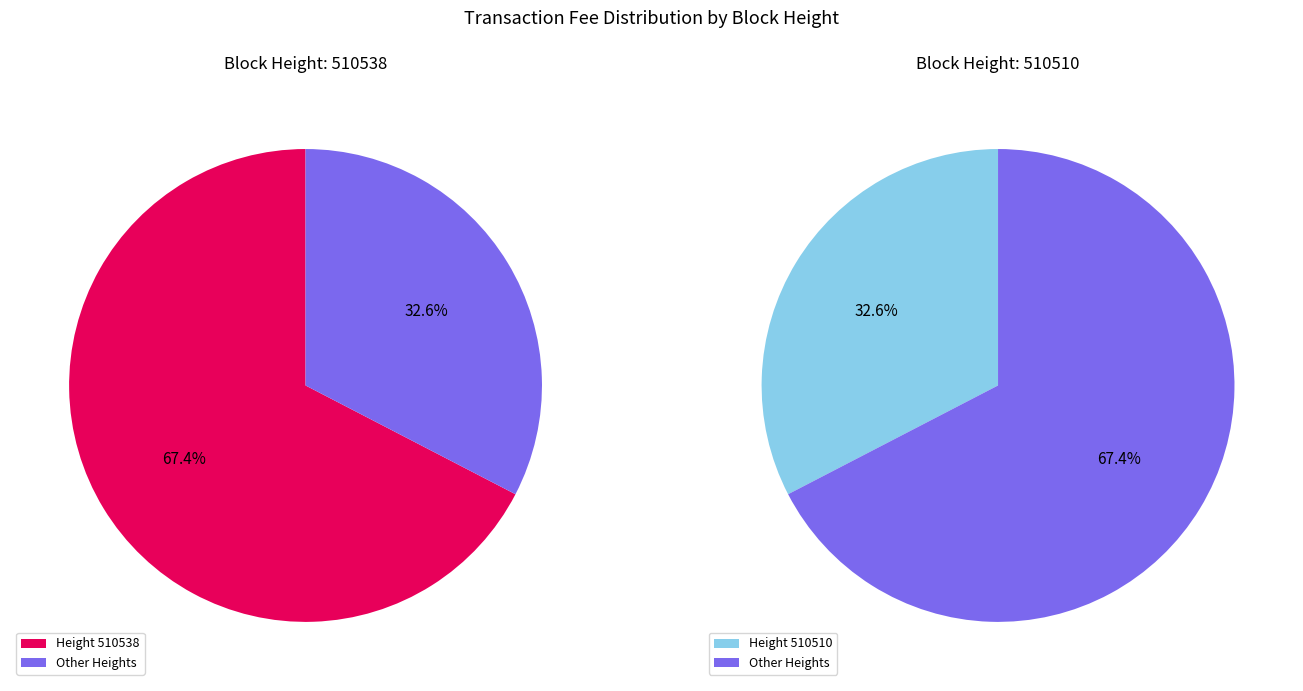

Rank the categories by value from highest to lowest.

510538, 510510